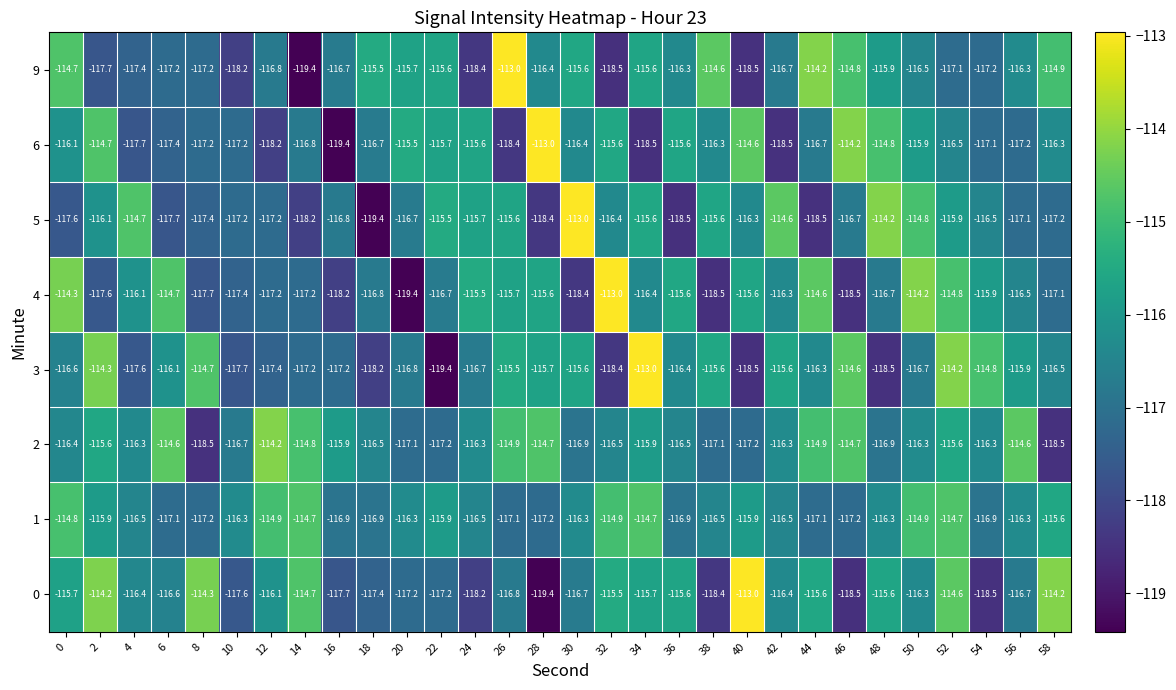

Rank the series at 52 from highest to lowest value.

3, 0, 1, 4, 2, 5, 6, 9